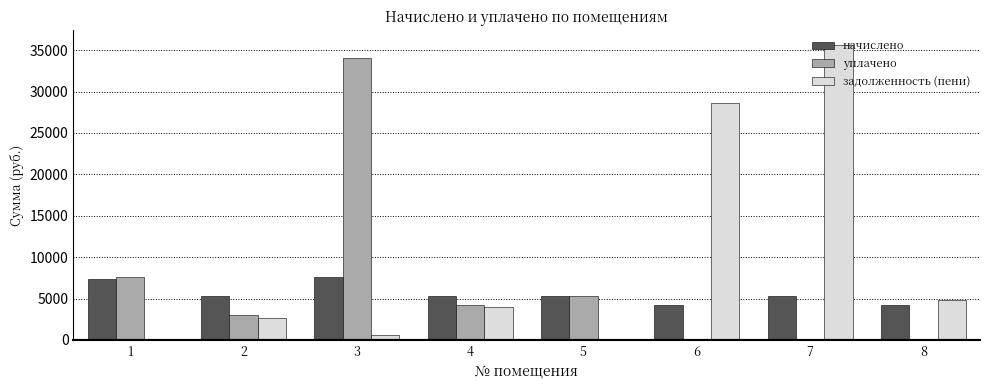

Reading right to left, what are all the values shown in this chart?

начислено: 4262.4	5347.2	4262.4	5347.2	5347.2	7641.6	5347.2	7344.0
уплачено: 0.0	0.0	0.0	5347.2	4243.8	34044.6	3035.7	7550.0
задолженность (пени): 4839.7	35625.6	28632.7	0.0	4010.4	636.8	2673.6	0.0